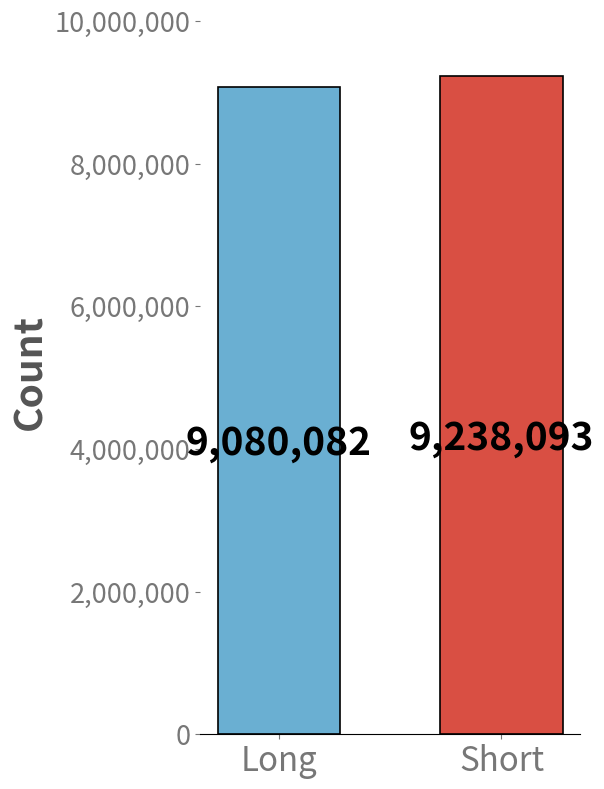

Between Long and Short, which is larger?

Short